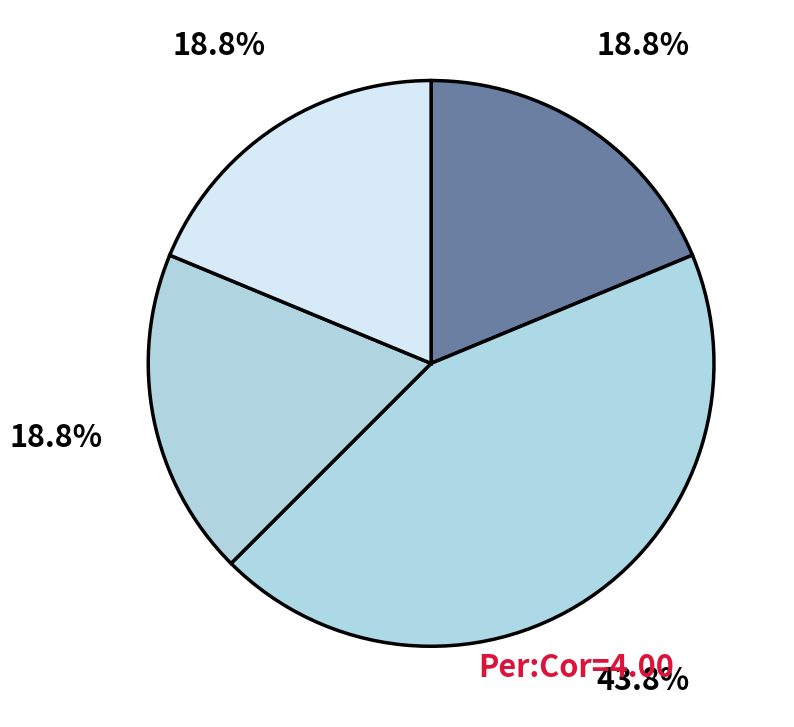

Rank the categories by value from highest to lowest.

And Tango Makes Three, Some Kind of Happiness, Frankie Pickle and the Closet of Doom, Fever 1793